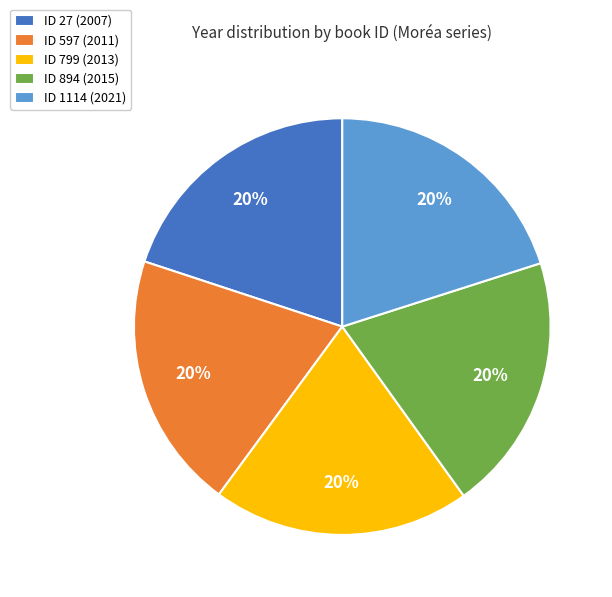

Is the sum of ID 27 (2007) and ID 894 (2015) greater than half?

No